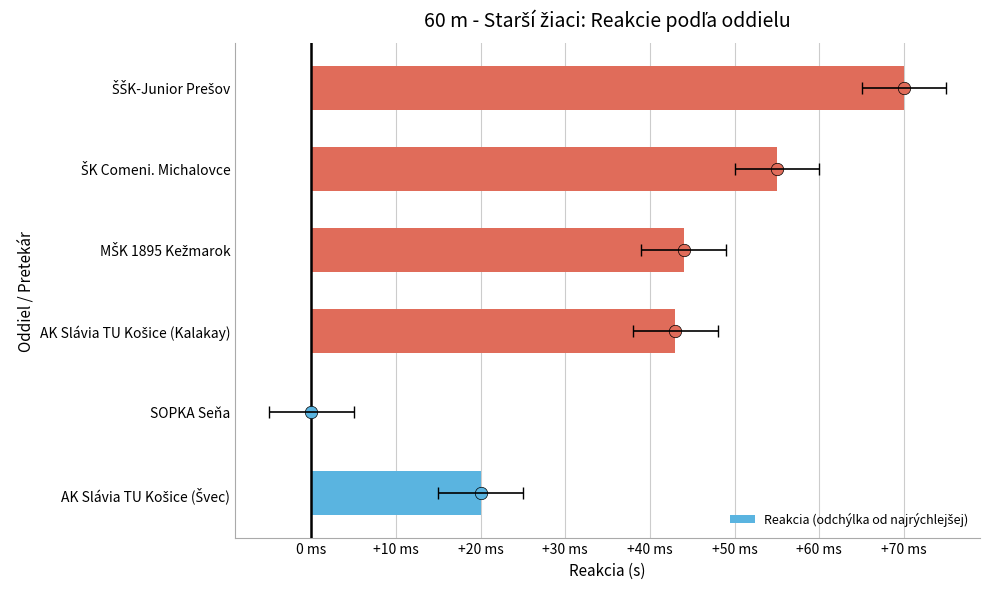

Which has a higher value, SOPKA Seňa or AK Slávia TU Košice (Kalakay)?

AK Slávia TU Košice (Kalakay)